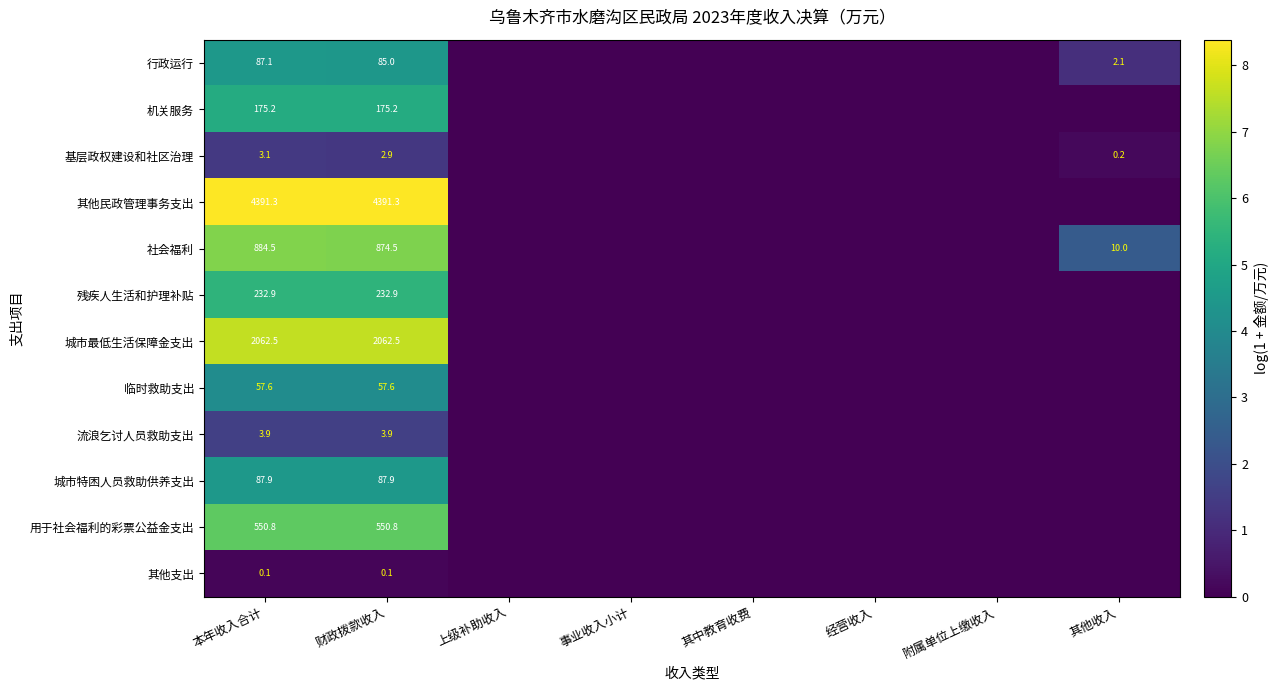

Which label corresponds to the smallest value in the chart?

上级补助收入